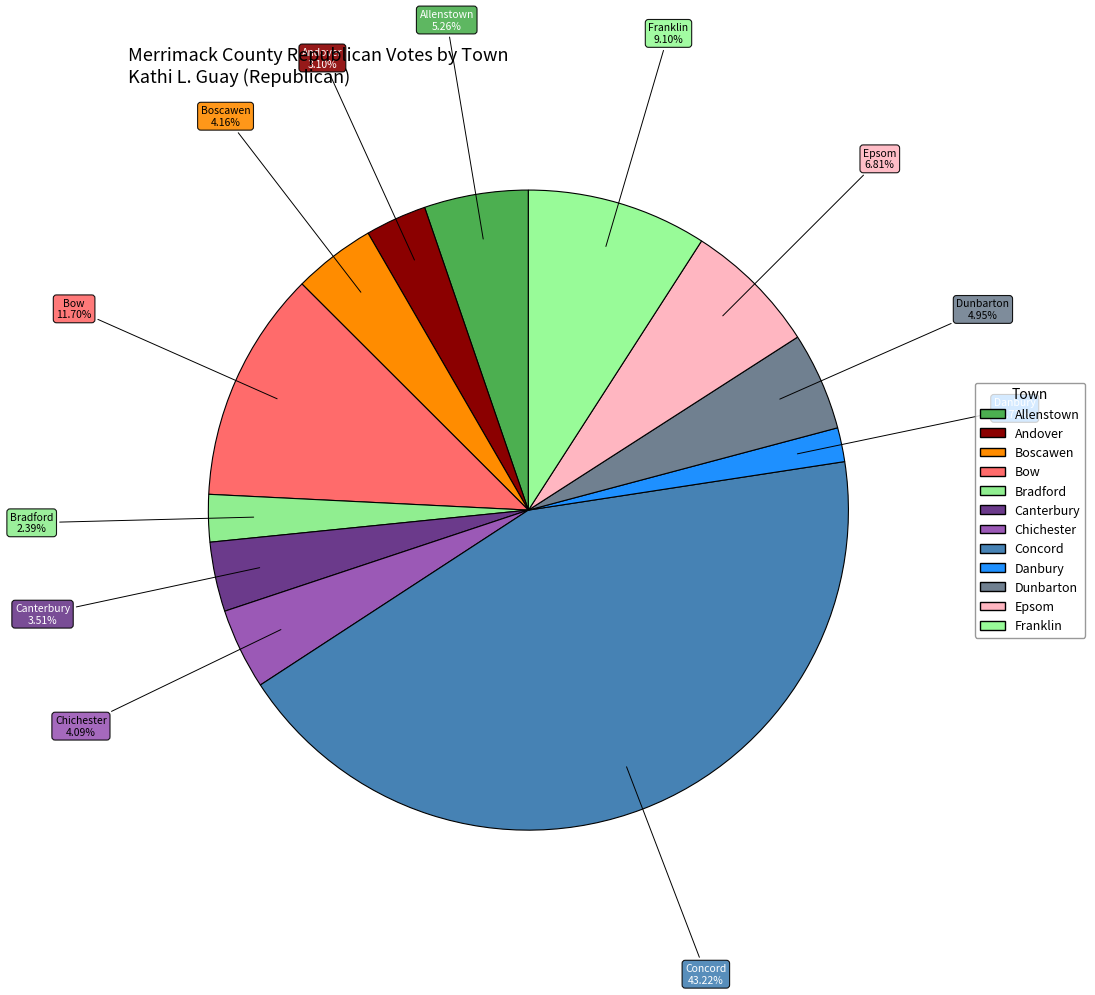

What is the largest slice in the pie chart?

Concord